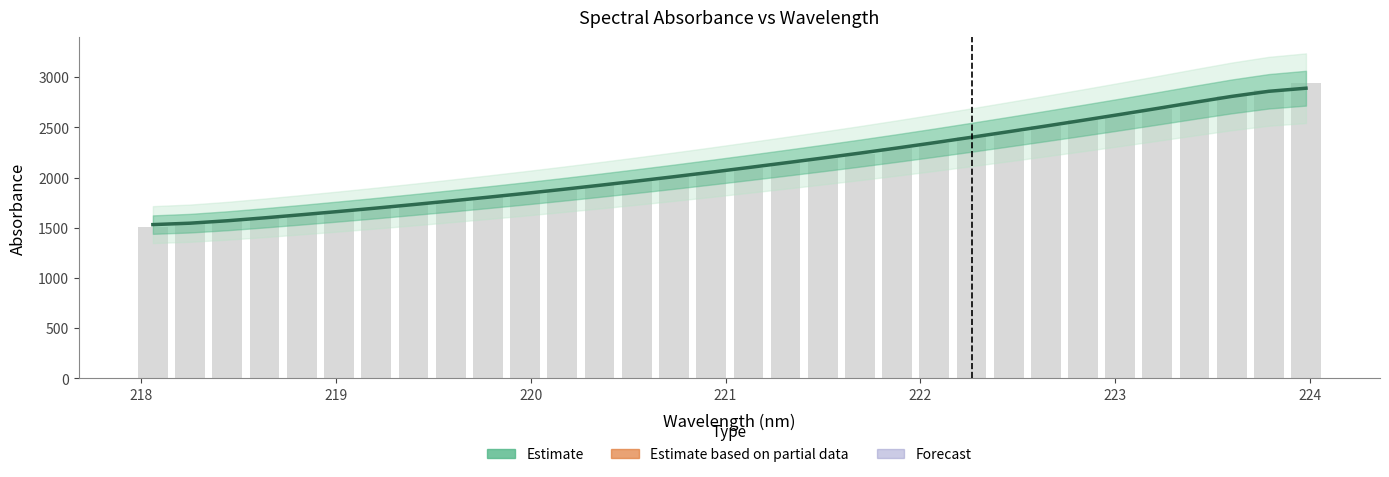

What is the value of the Raw Signal bar at the 19th from the left?

2194.4